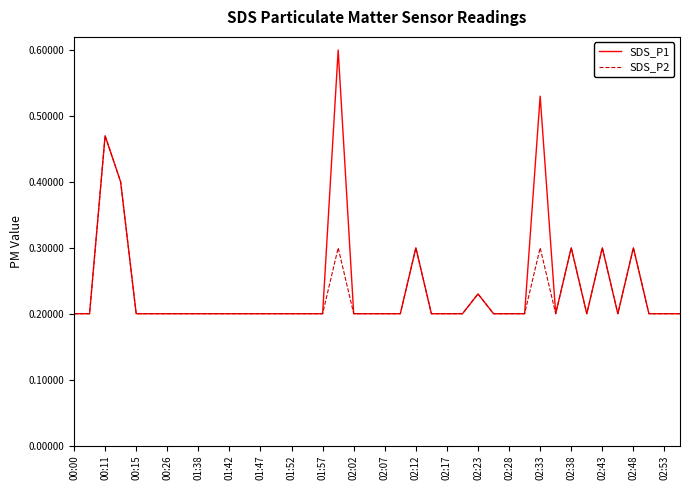

Which series has the largest range (max minus min)?

SDS_P1